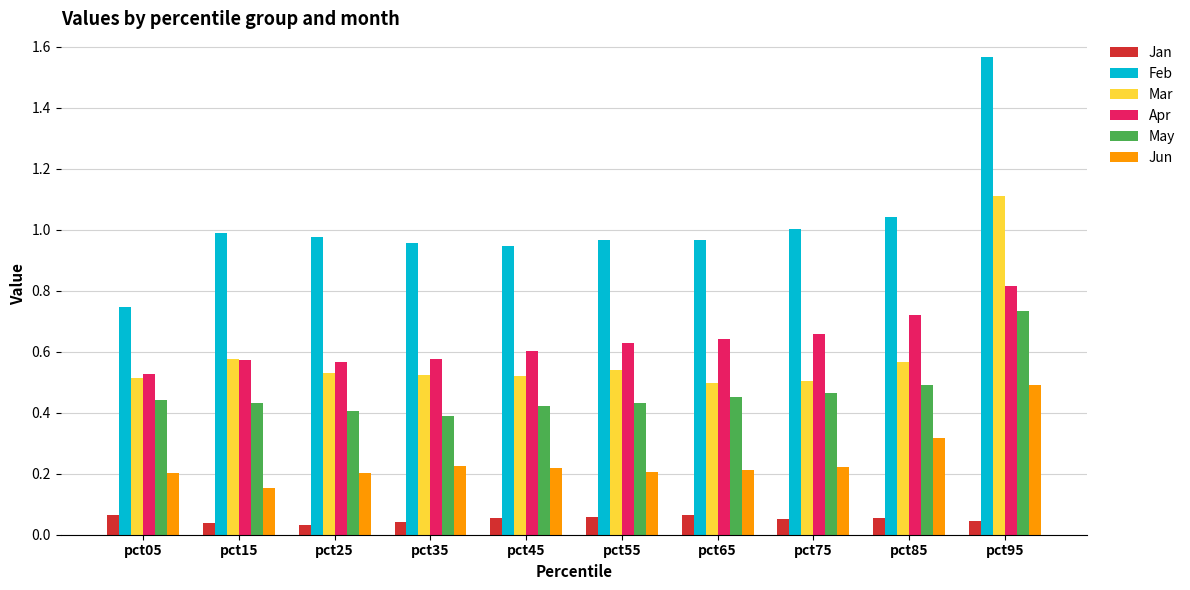

Rank the series at pct55 from lowest to highest value.

Jan, Jun, May, Mar, Apr, Feb